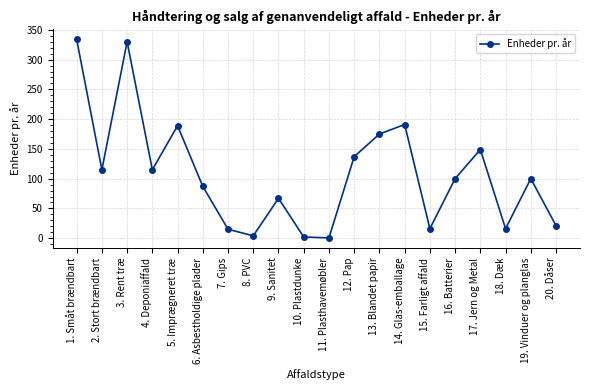

How many lines are shown in the chart?

1